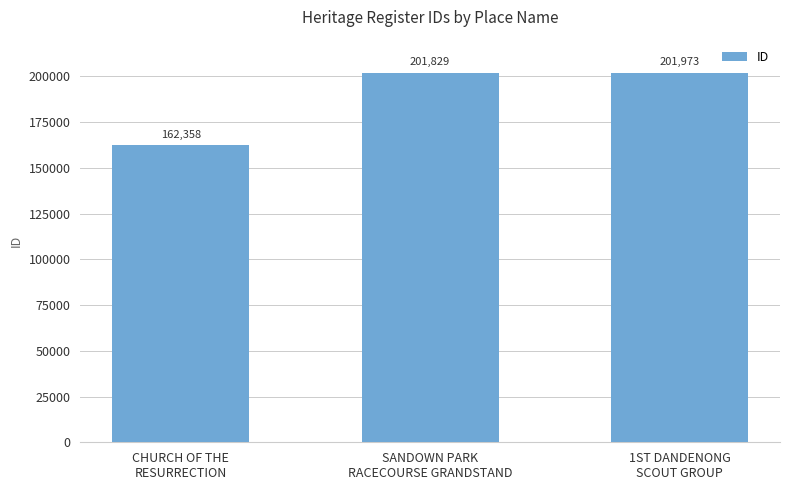

What is the maximum value shown in the chart?

201973